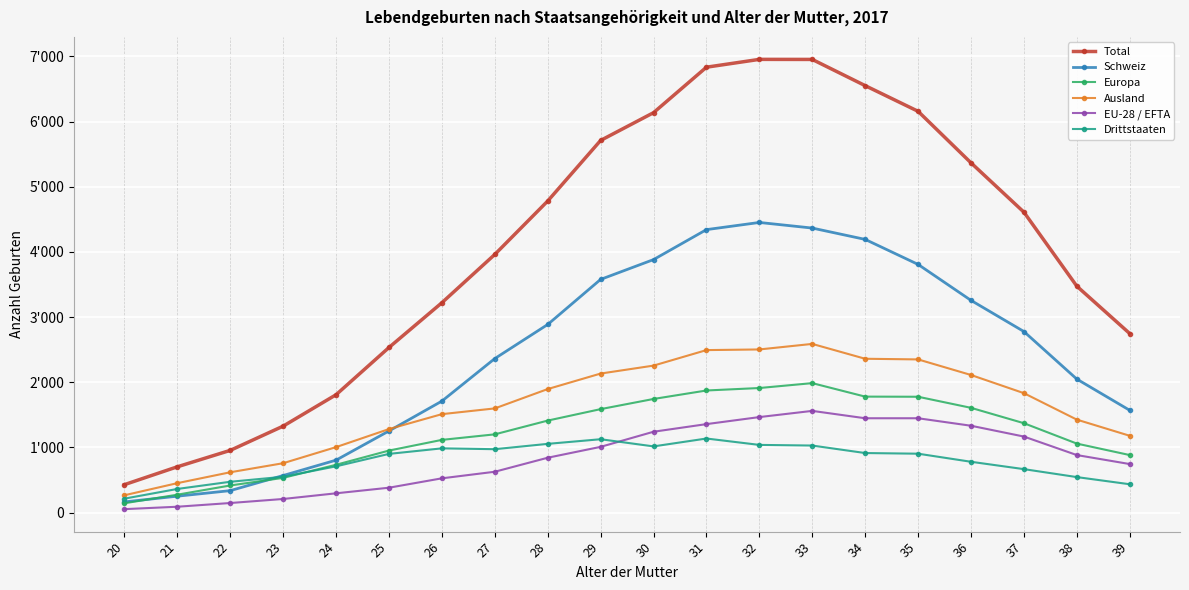

Rank the series at 25 from lowest to highest value.

EU-28 / EFTA, Drittstaaten, Europa, Schweiz, Ausland, Total